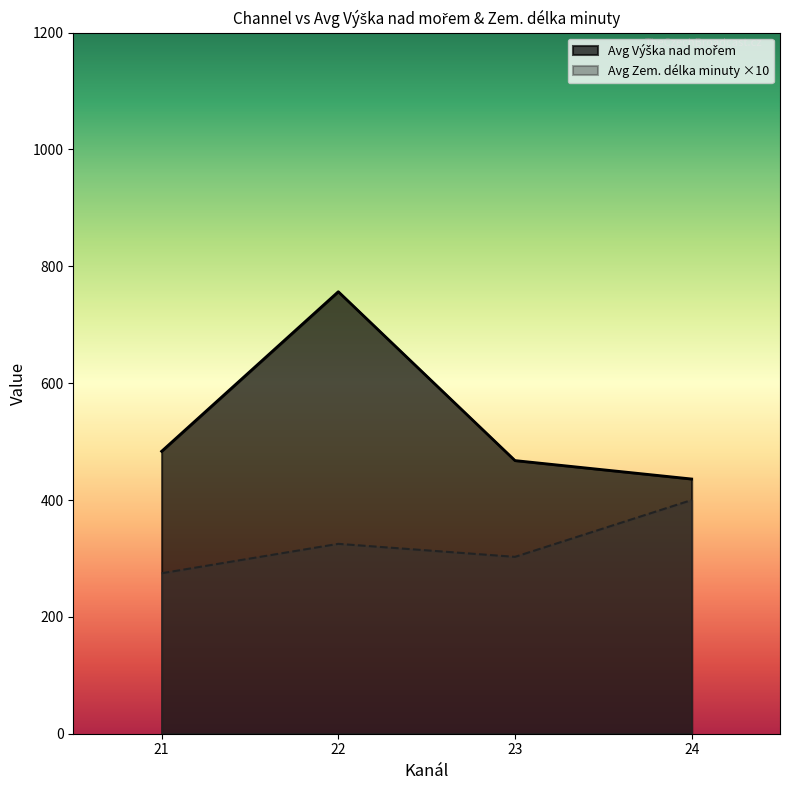

Which category has the highest value across all series?

22